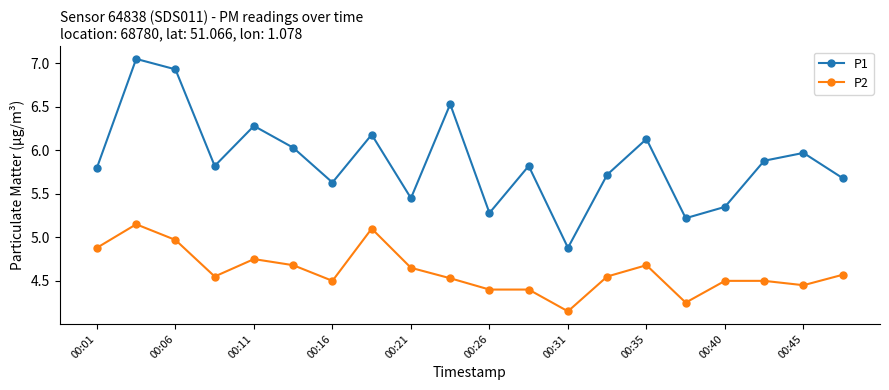

What is the value of the P2 point at the 12th from the left?

4.4